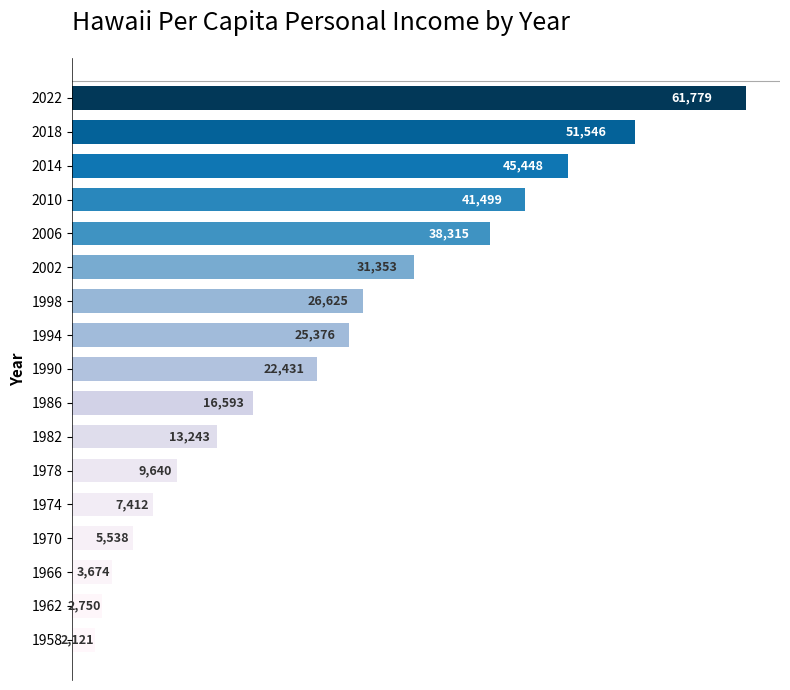

How many bars are there in total?

17